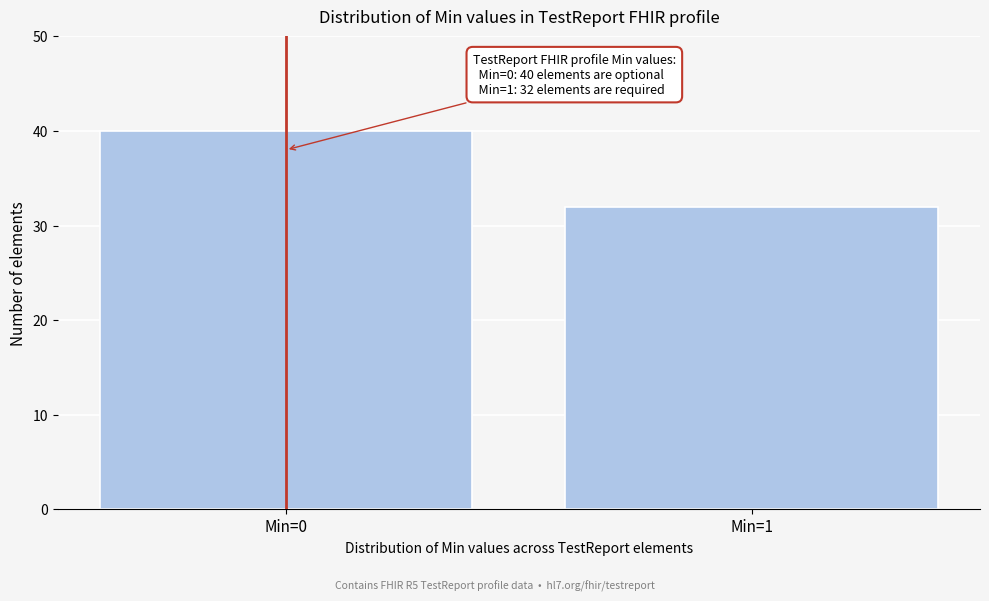

Reading right to left, list all the values displayed in this chart.

32	40